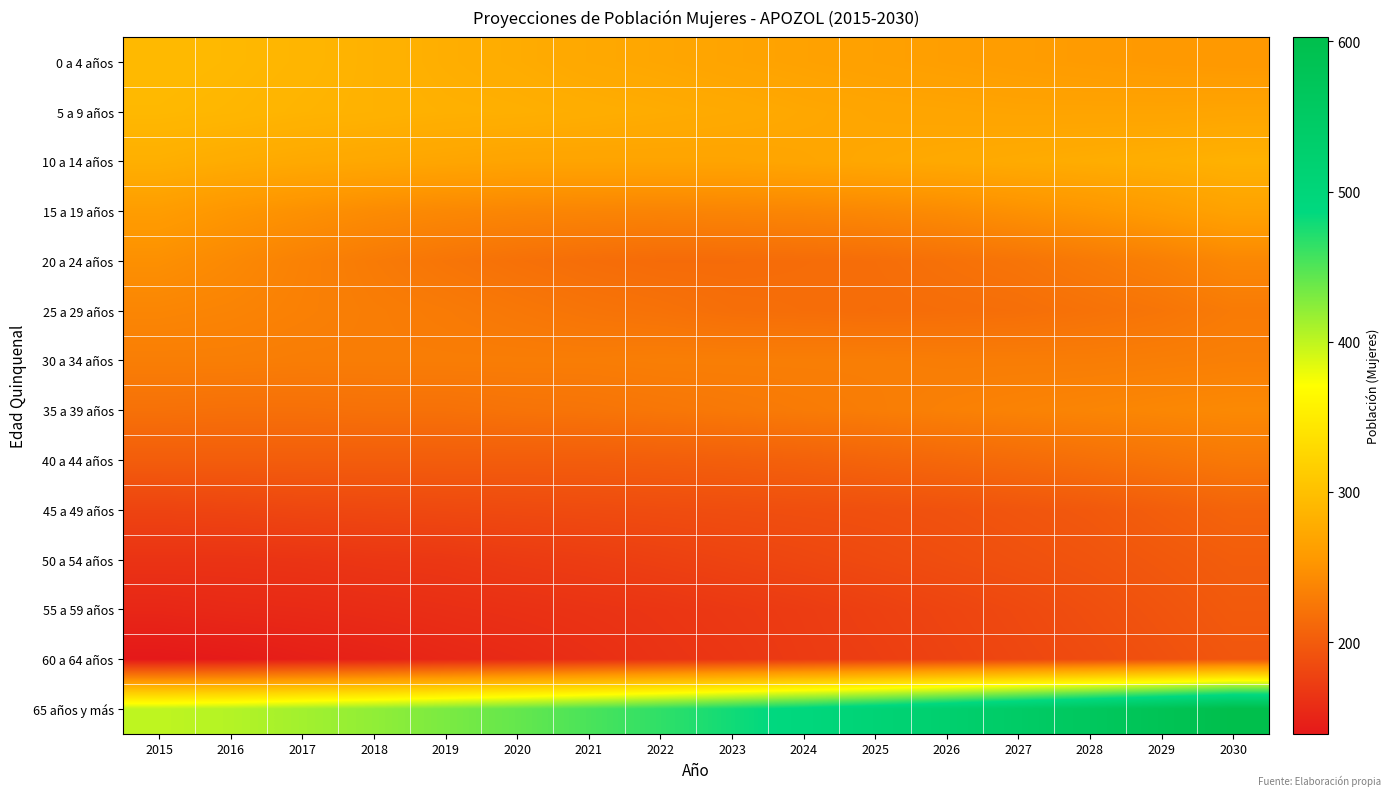

What is the total value across all series at 2025?

3376